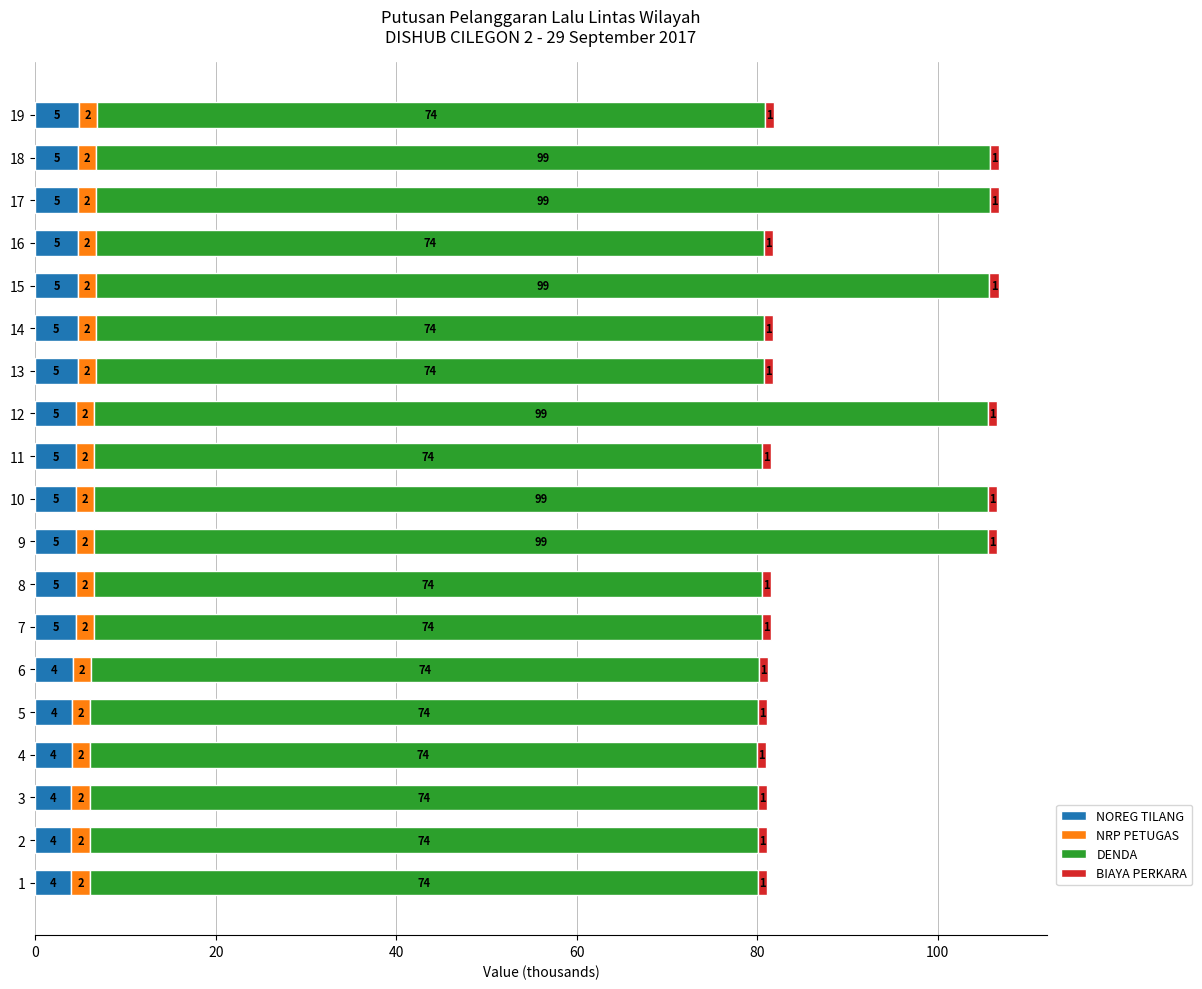

Is it true that NOREG TILANG equals 1.0 at 18?

False